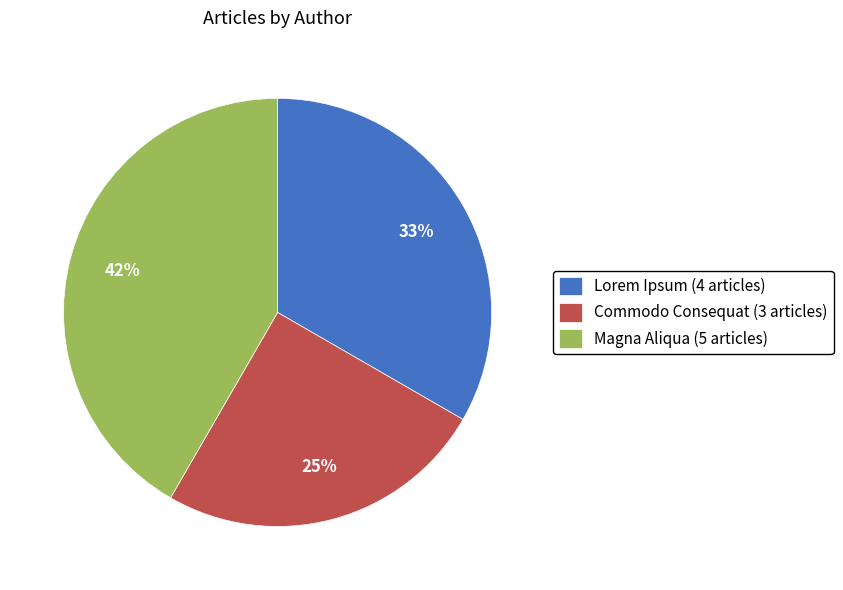

To the nearest percent, what is the combined percentage of Magna Aliqua and Lorem Ipsum?

75%